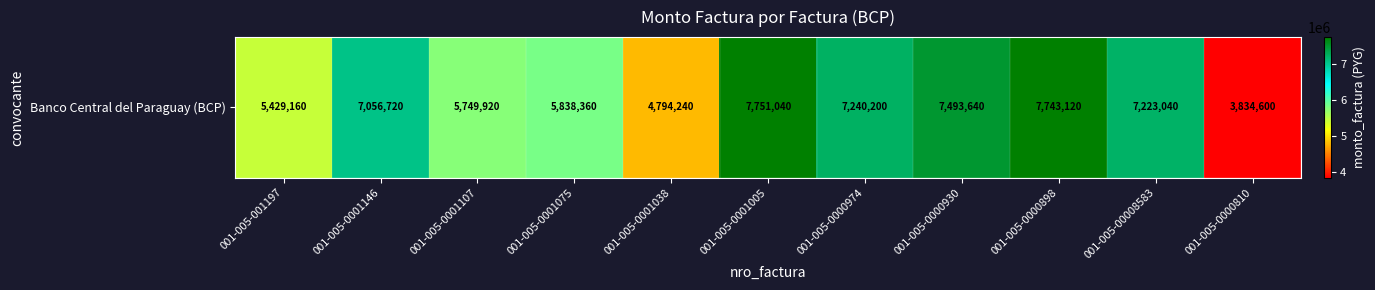

List the labels in order of value, smallest first.

001-005-0000810, 001-005-0001038, 001-005-001197, 001-005-0001107, 001-005-0001075, 001-005-0001146, 001-005-00008583, 001-005-0000974, 001-005-0000930, 001-005-0000898, 001-005-0001005